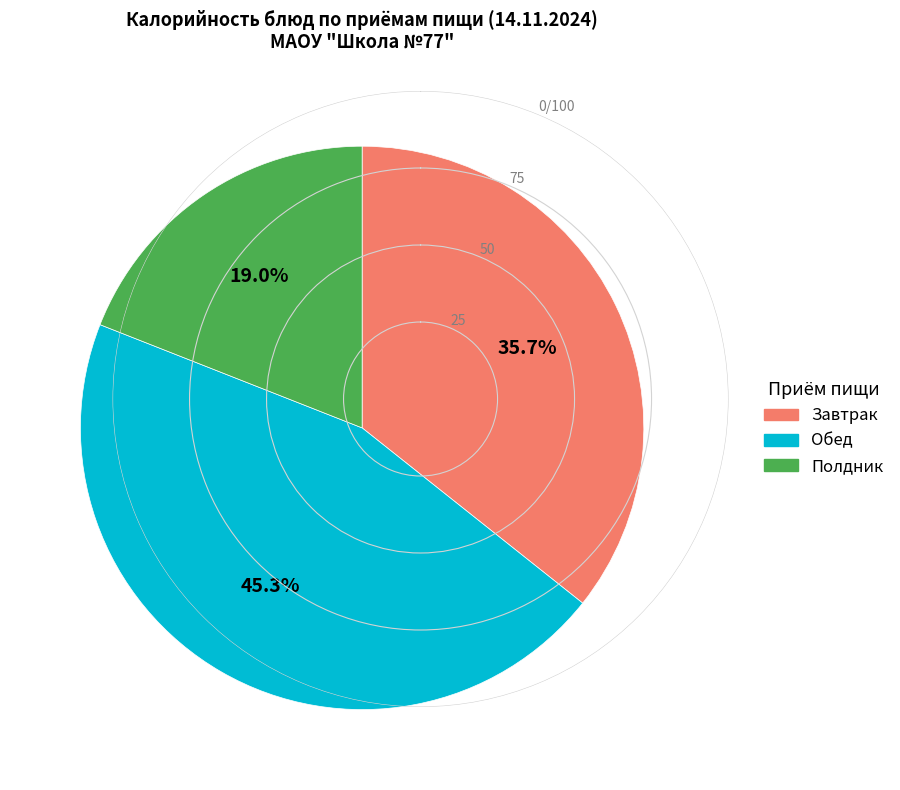

Is there any slice that represents more than half of the pie?

No